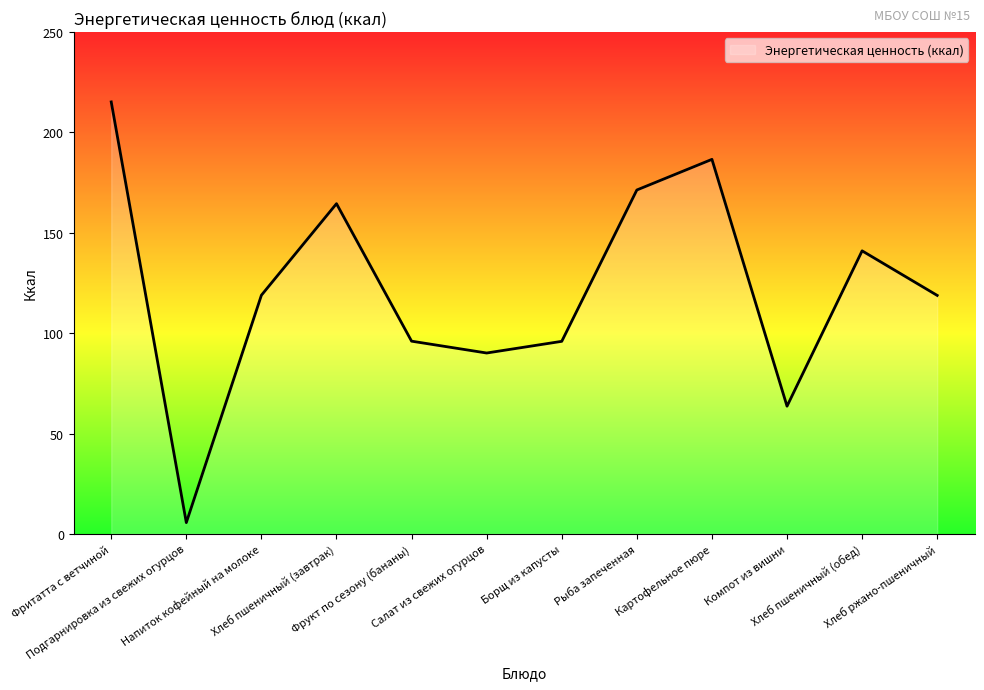

What is the difference between the maximum and minimum values?

209.6